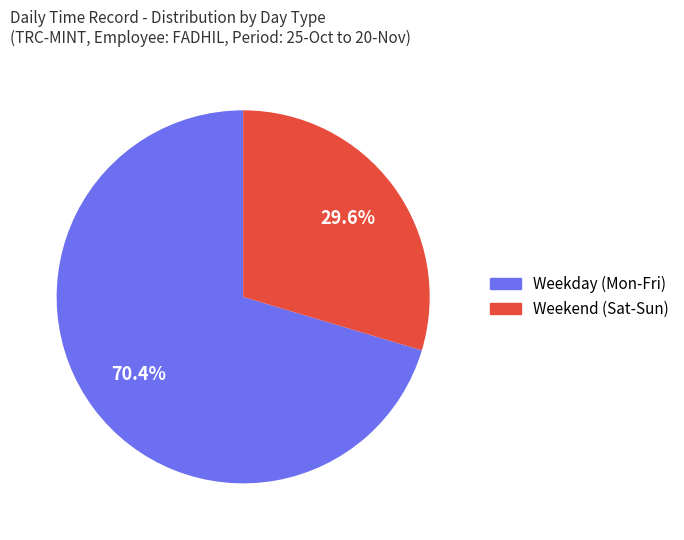

Approximately how many times larger is the value at Weekend (Sat-Sun) compared to Weekday (Mon-Fri)?

0.4